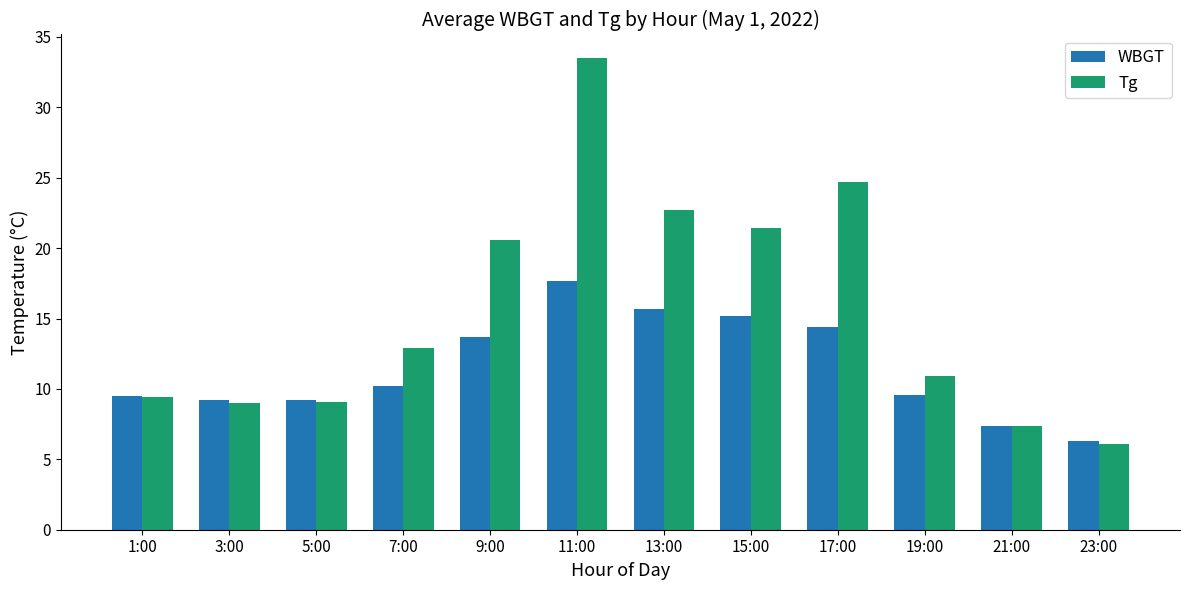

At which label does WBGT reach its peak?

11:00